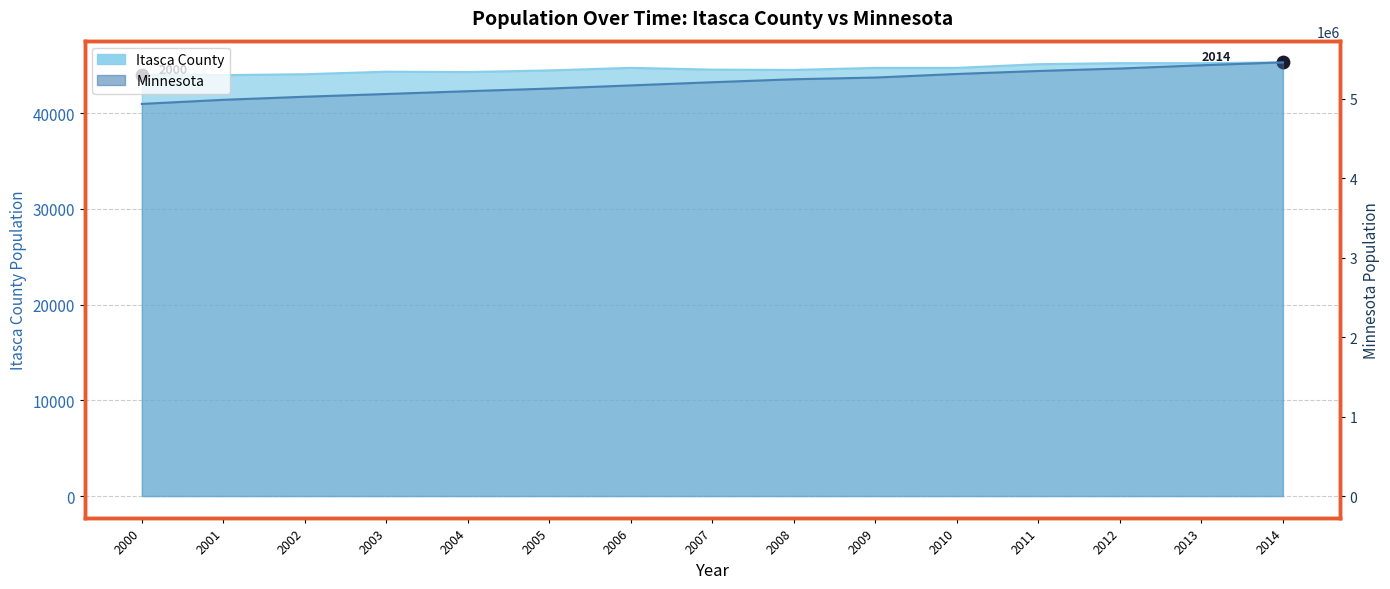

At how many categories does at least one series exceed 5381080?

2